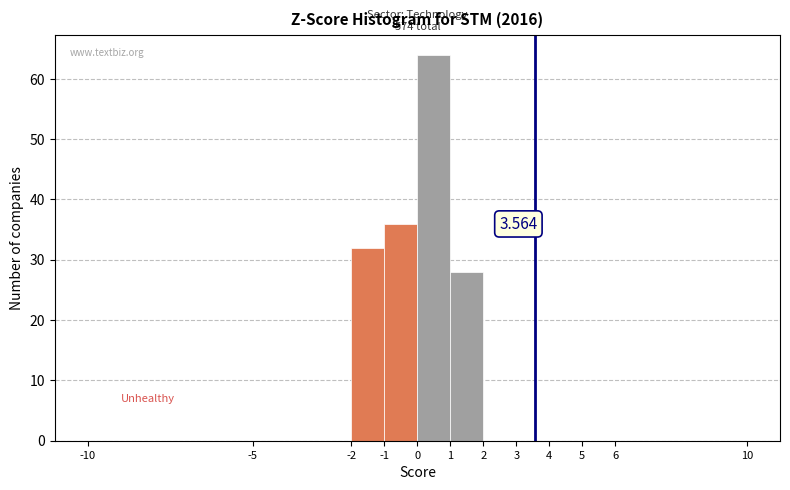

Which range on the x-axis has the tallest bar?

0 to 1